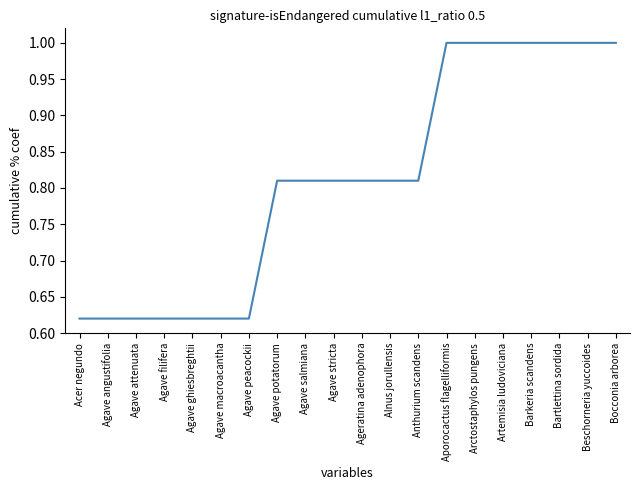

What is the change in value from Agave salmiana to Artemisia ludoviciana?

+0.2